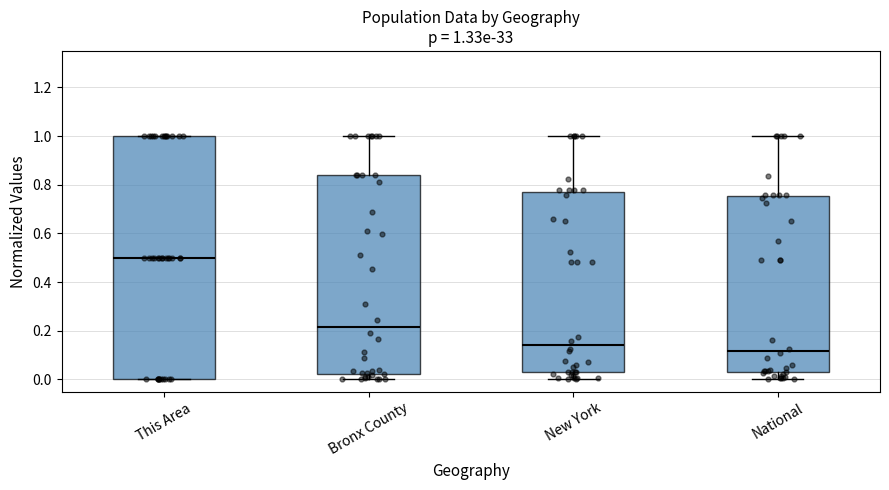

Which box has the highest median line?

This Area